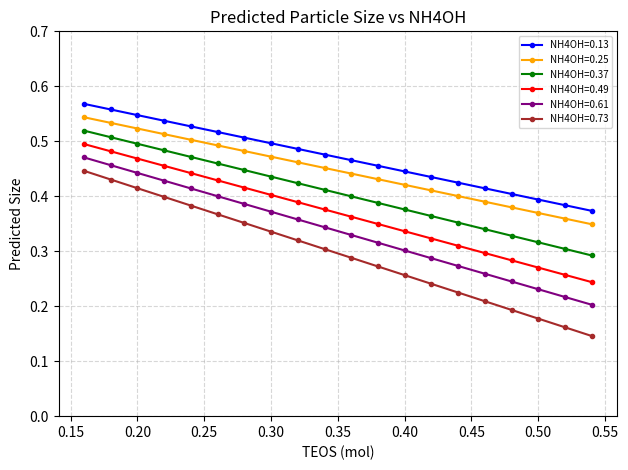

Which series has the widest spread of values?

NH4OH=0.73